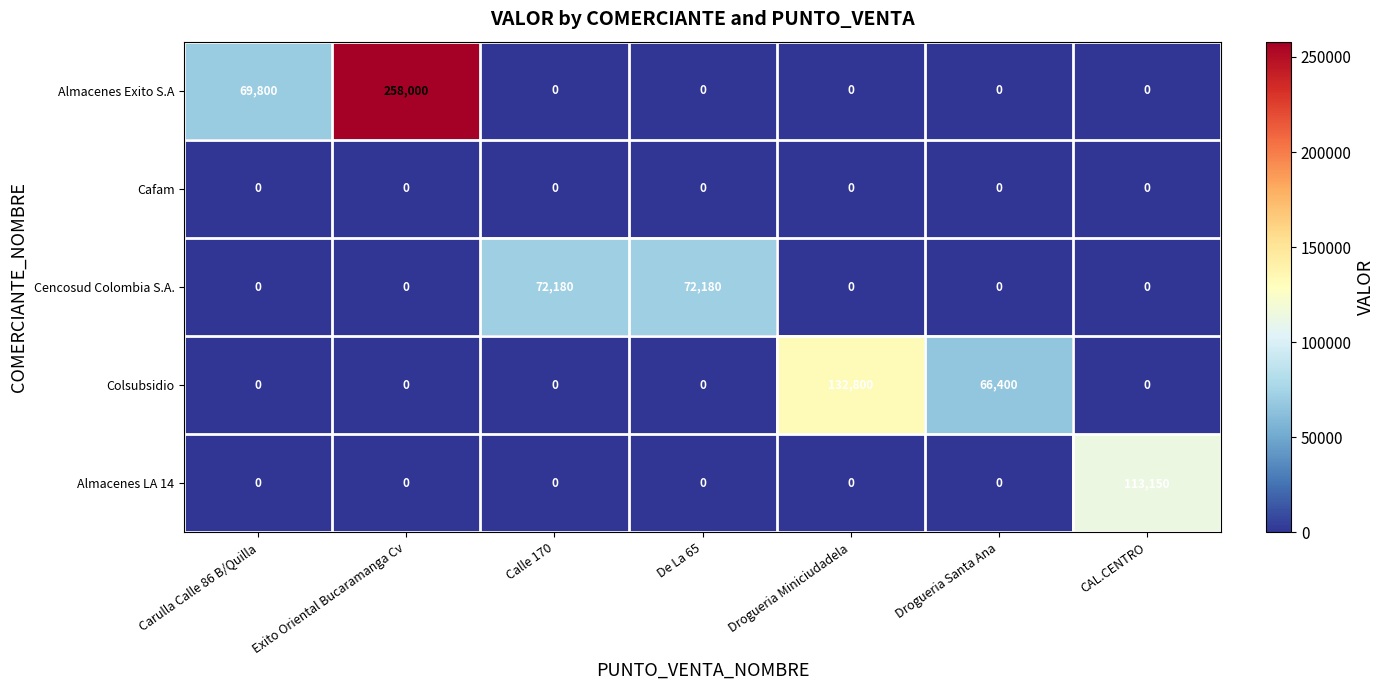

What is the difference between the maximum and minimum values in the Cencosud Colombia S.A. series?

72180